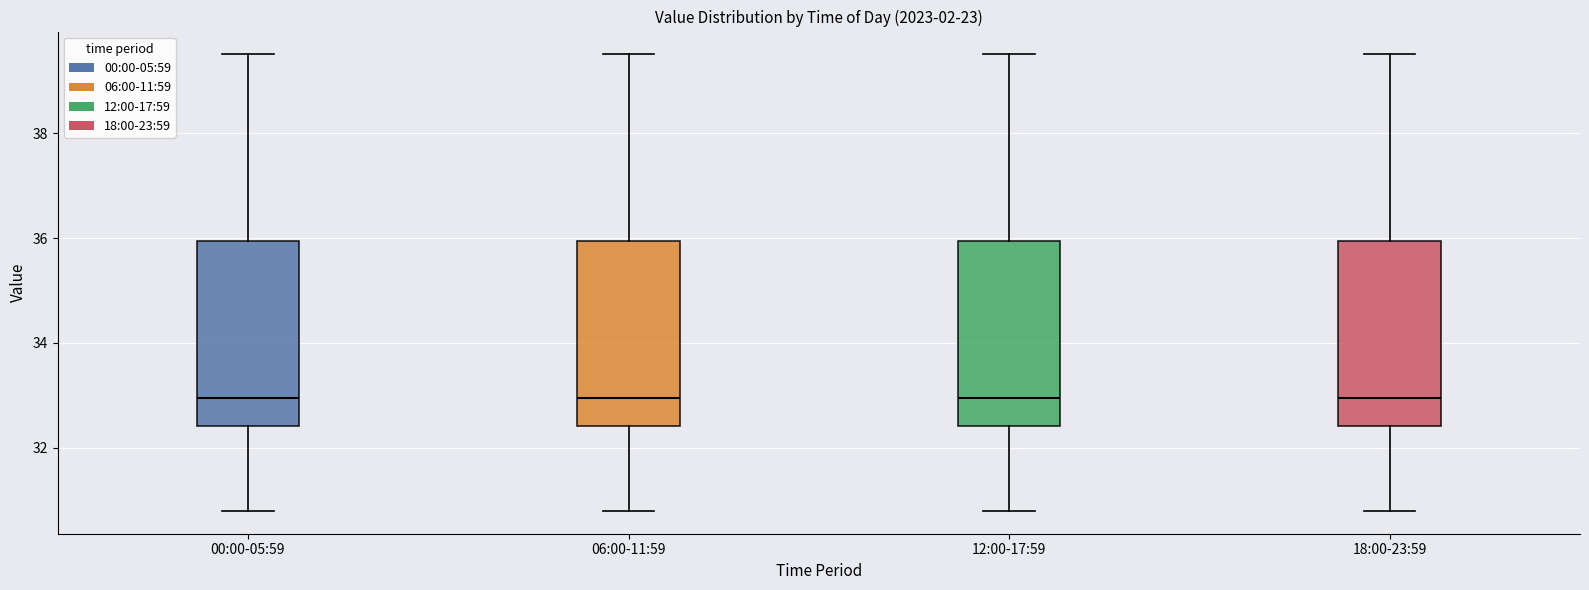

Reading left to right, transcribe this box plot: for each box, give where its median line is, the range the box spans, and where its two whiskers end, as read against the y-axis. The values are not printed on the chart, so give them approximately, as read against the axis.

00:00-05:59: median 33.0, box 32.4 to 36.0, whiskers 30.8 to 39.6
06:00-11:59: median 33.0, box 32.4 to 36.0, whiskers 30.8 to 39.6
12:00-17:59: median 33.0, box 32.4 to 36.0, whiskers 30.8 to 39.6
18:00-23:59: median 33.0, box 32.4 to 36.0, whiskers 30.8 to 39.6